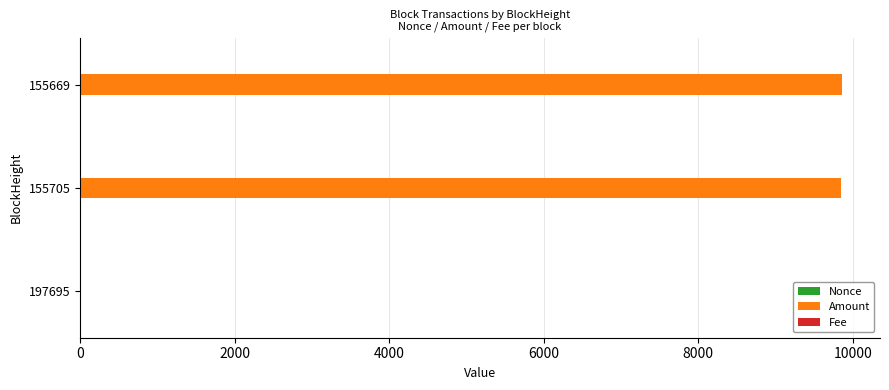

What is the greatest value displayed?

9860.0